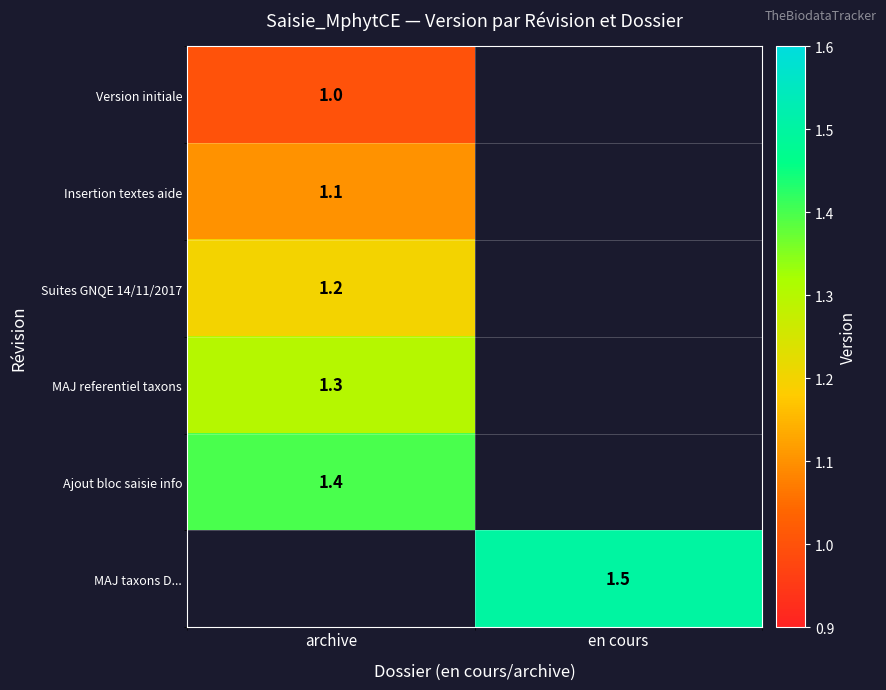

Which label corresponds to the largest value in the chart?

en cours